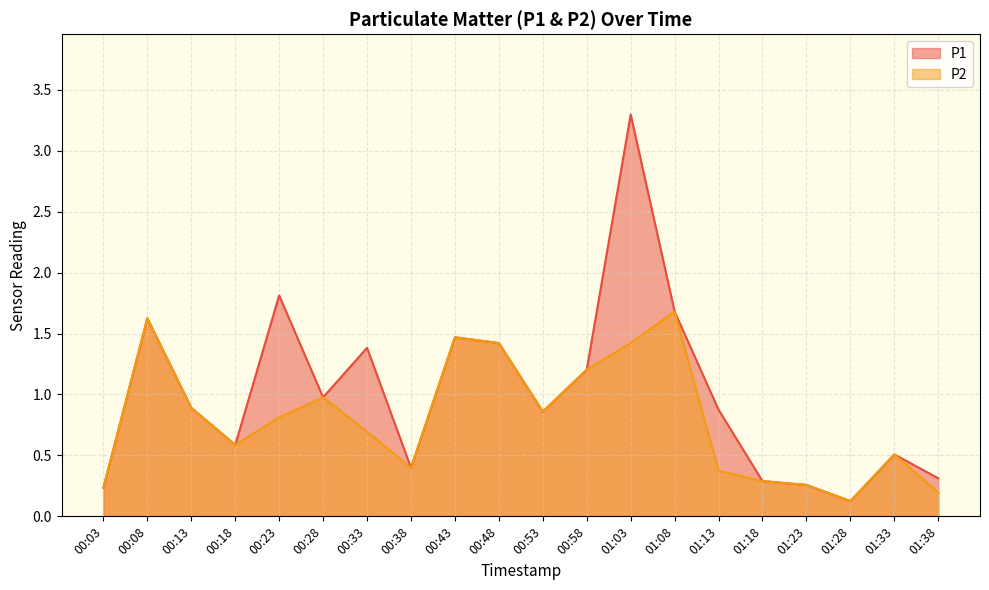

Rank the series by their average value, from highest to lowest.

P1, P2